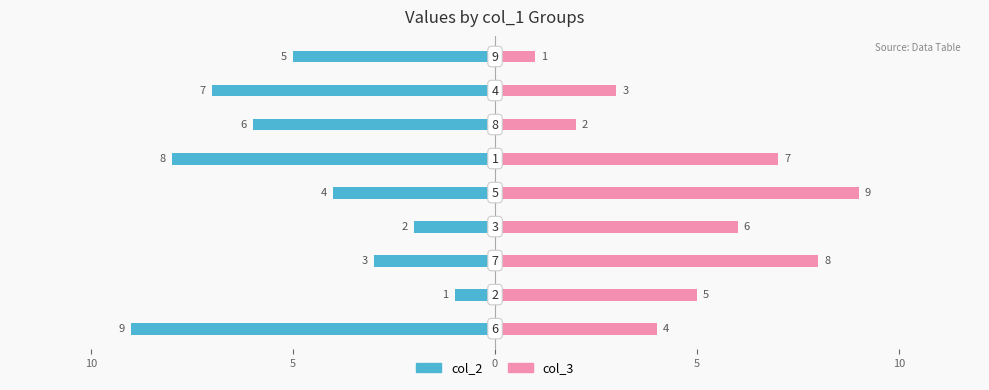

Which series has the largest range (max minus min)?

col_2